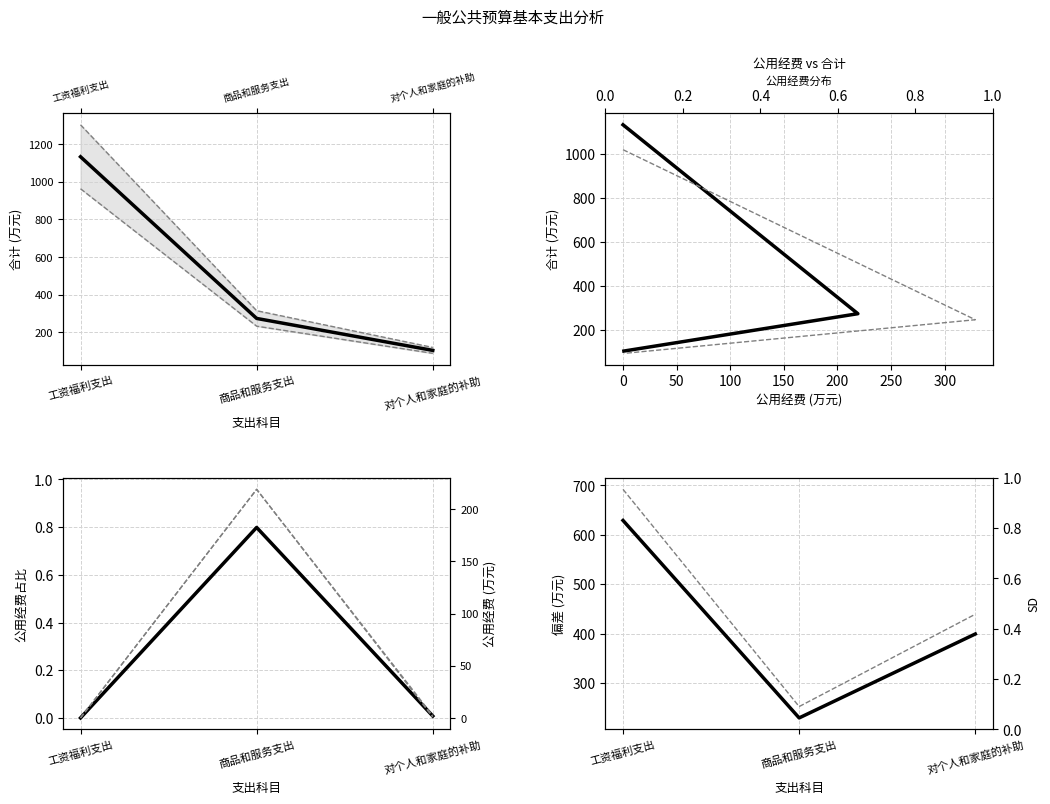

What position from the left is 工资福利支出?

1